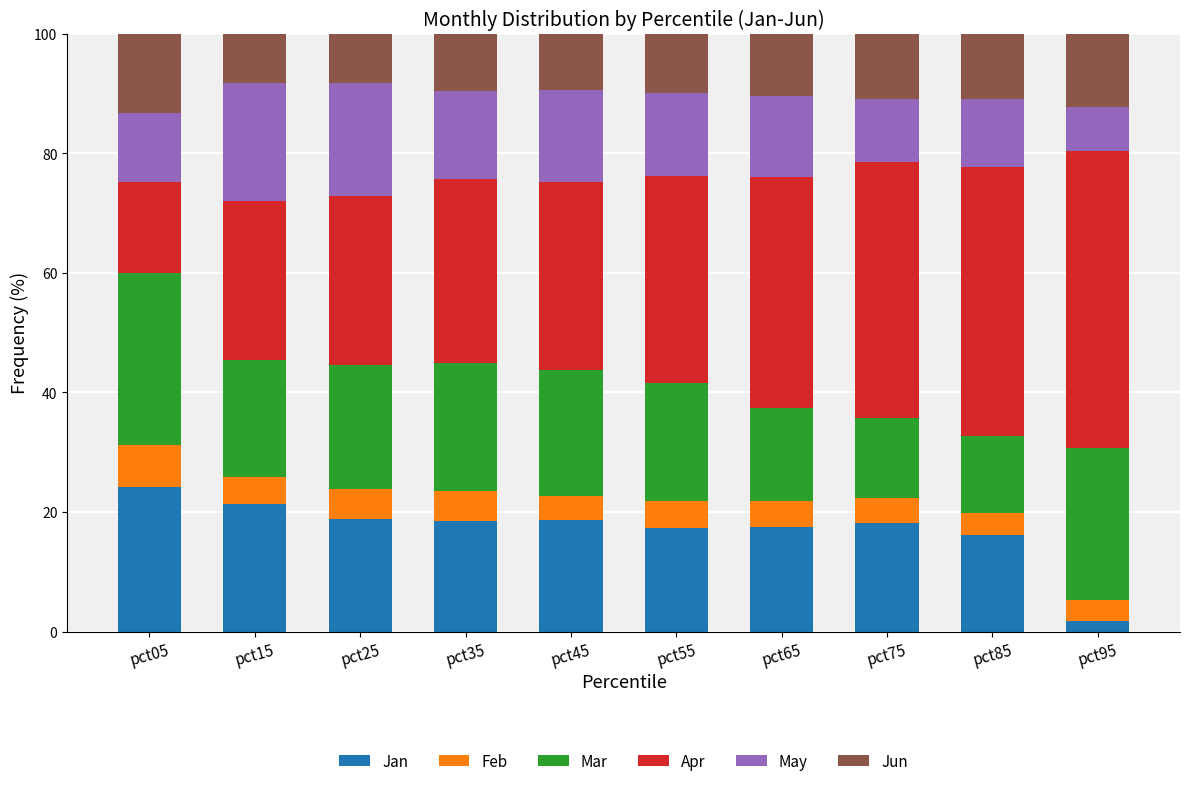

What is the difference between the maximum and minimum values in the Jan series?

22.4